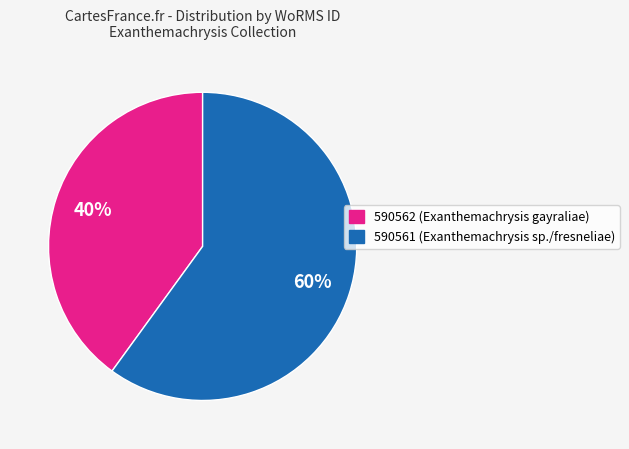

To the nearest percent, what is the average slice percentage?

50%